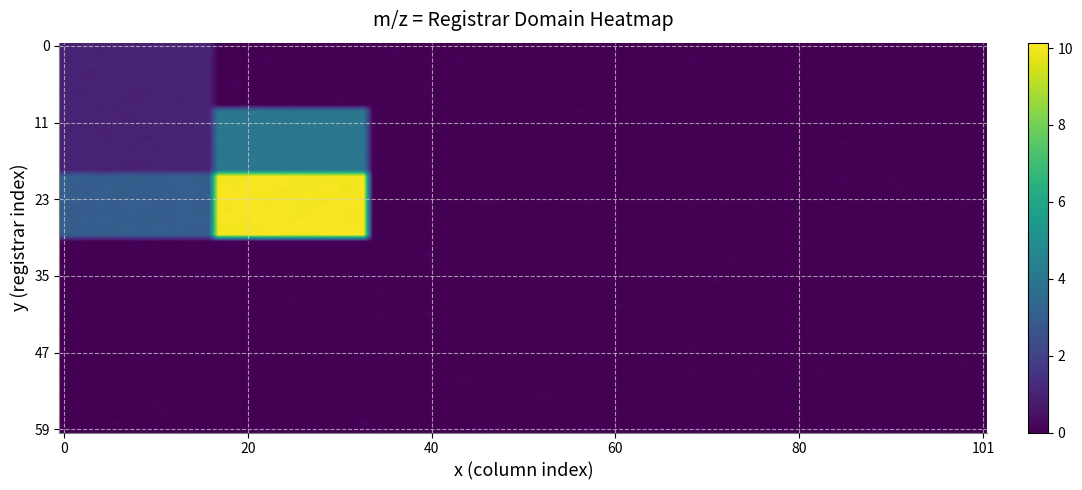

What is the maximum value shown in the chart?

10